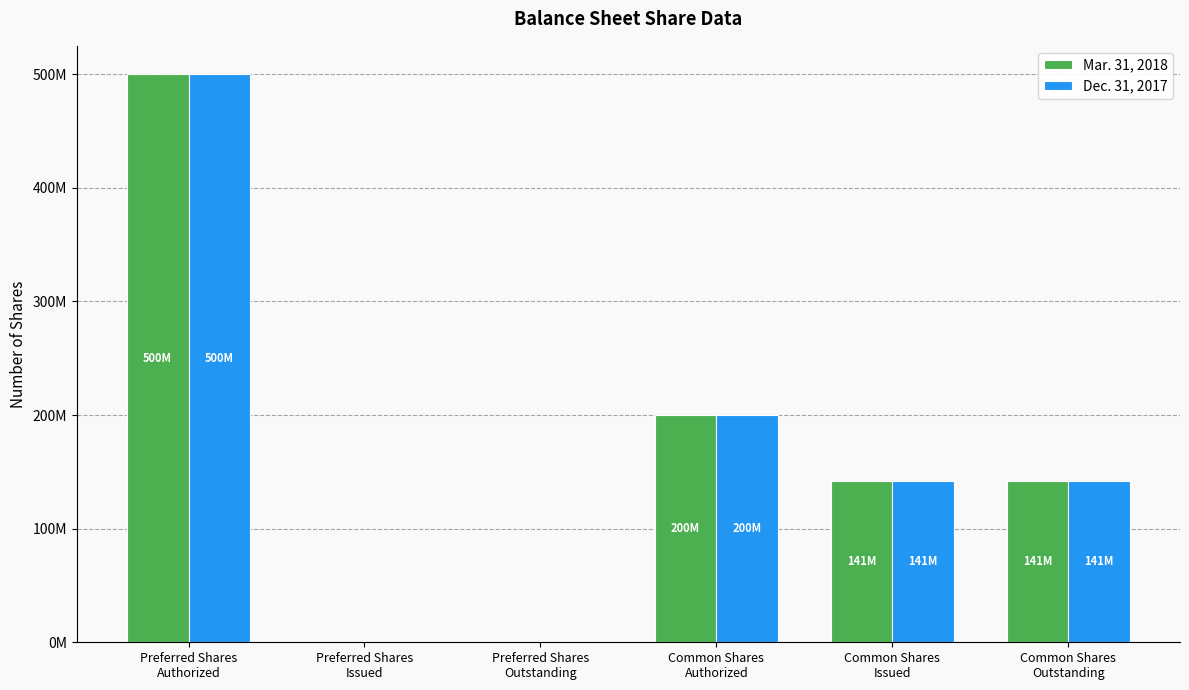

Which series has the widest spread of values?

Mar. 31, 2018